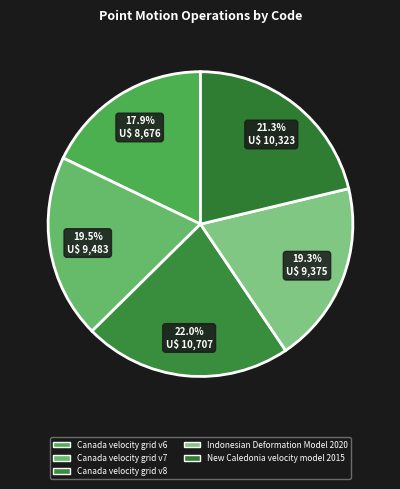

Does Canada velocity grid v8 account for over 50% of the chart?

No